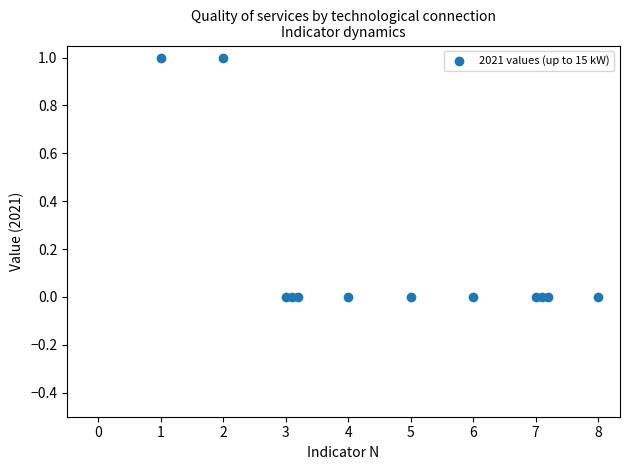

Count the number of points in this scatter plot.

12